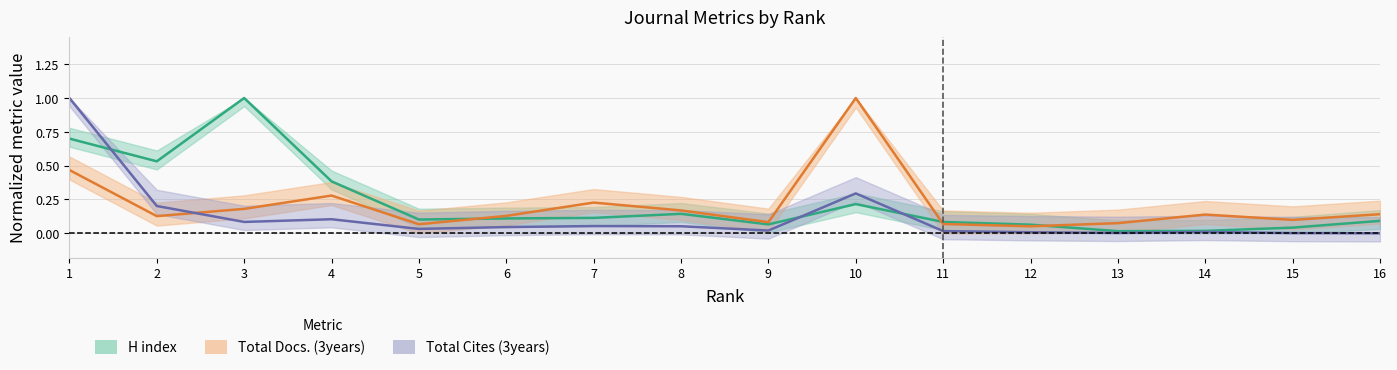

What is the total value across all series at 11?

0.2